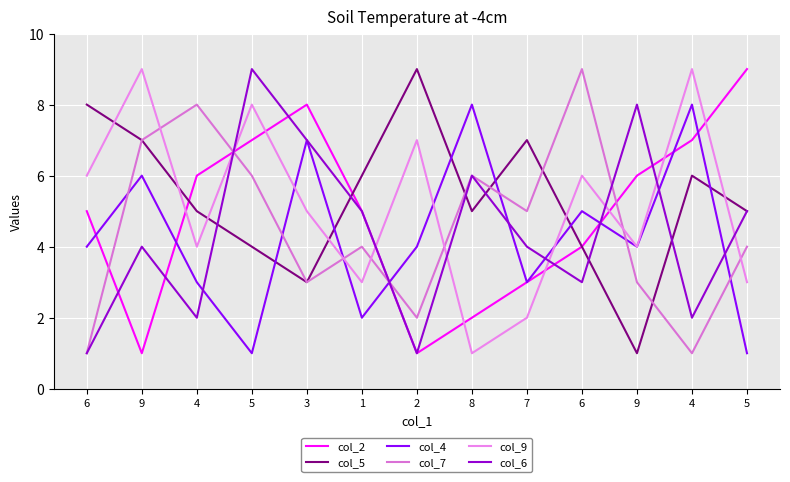

How many lines are shown in the chart?

6